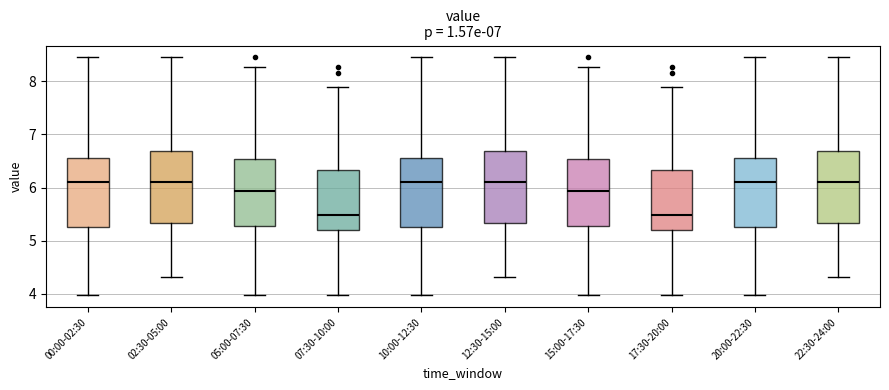

Where does the lower whisker of the box for 10:00-12:30 end on the y-axis? The values are not printed on the chart, so give them approximately, as read against the axis.

4.0